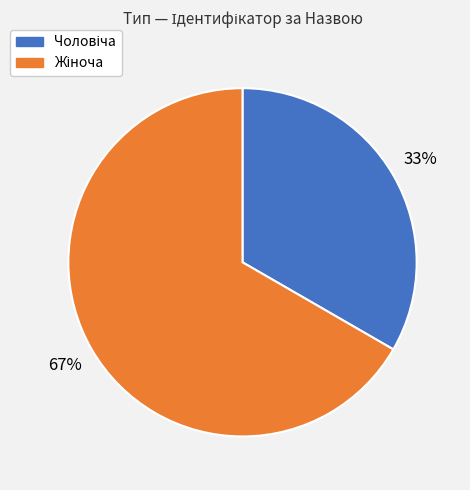

To the nearest percent, what is the average slice percentage?

50%